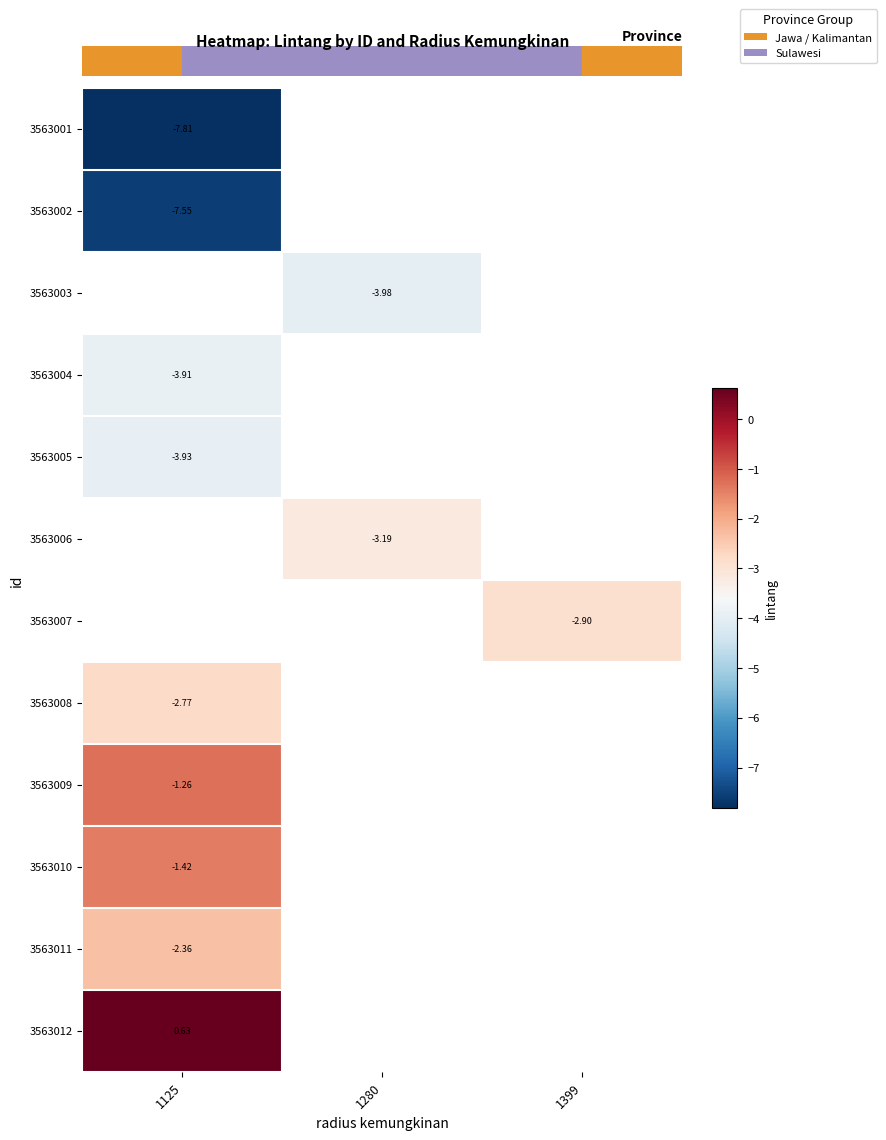

Count the number of categories in the chart.

3